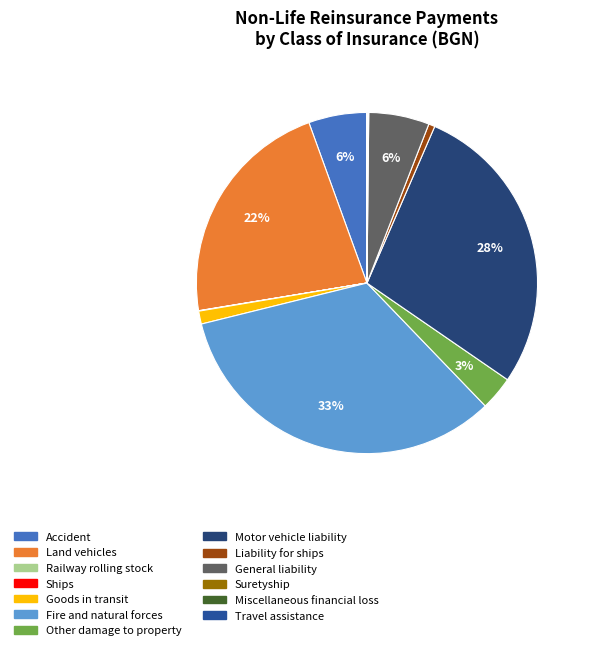

Which slice is the largest?

Fire and natural forces